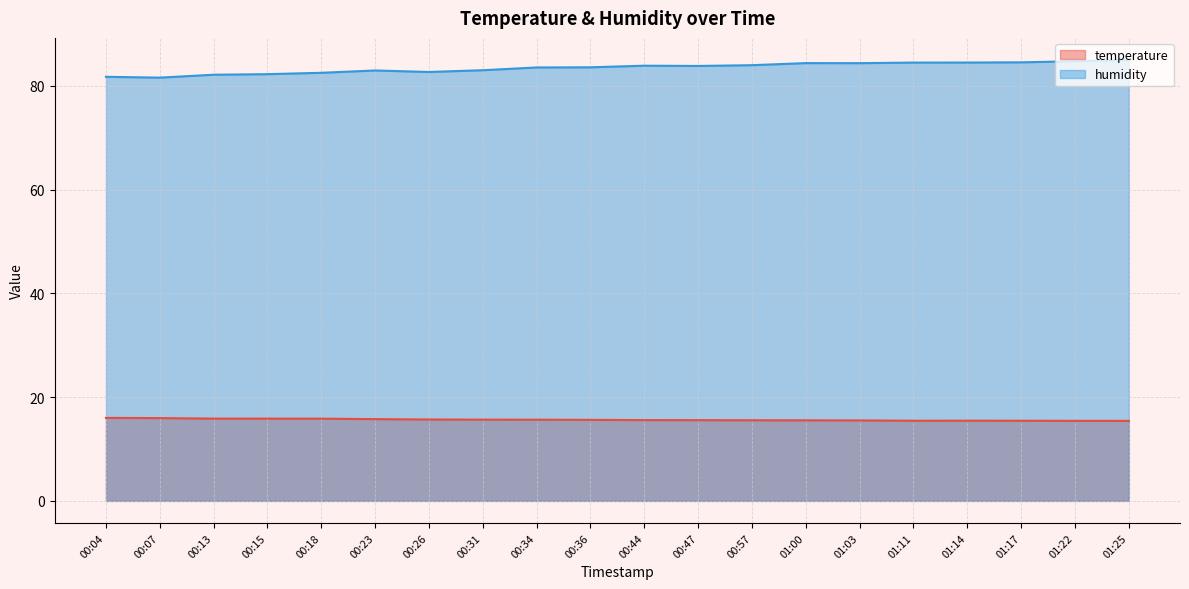

The value of humidity at 01:00 is 84.4. True or false?

True